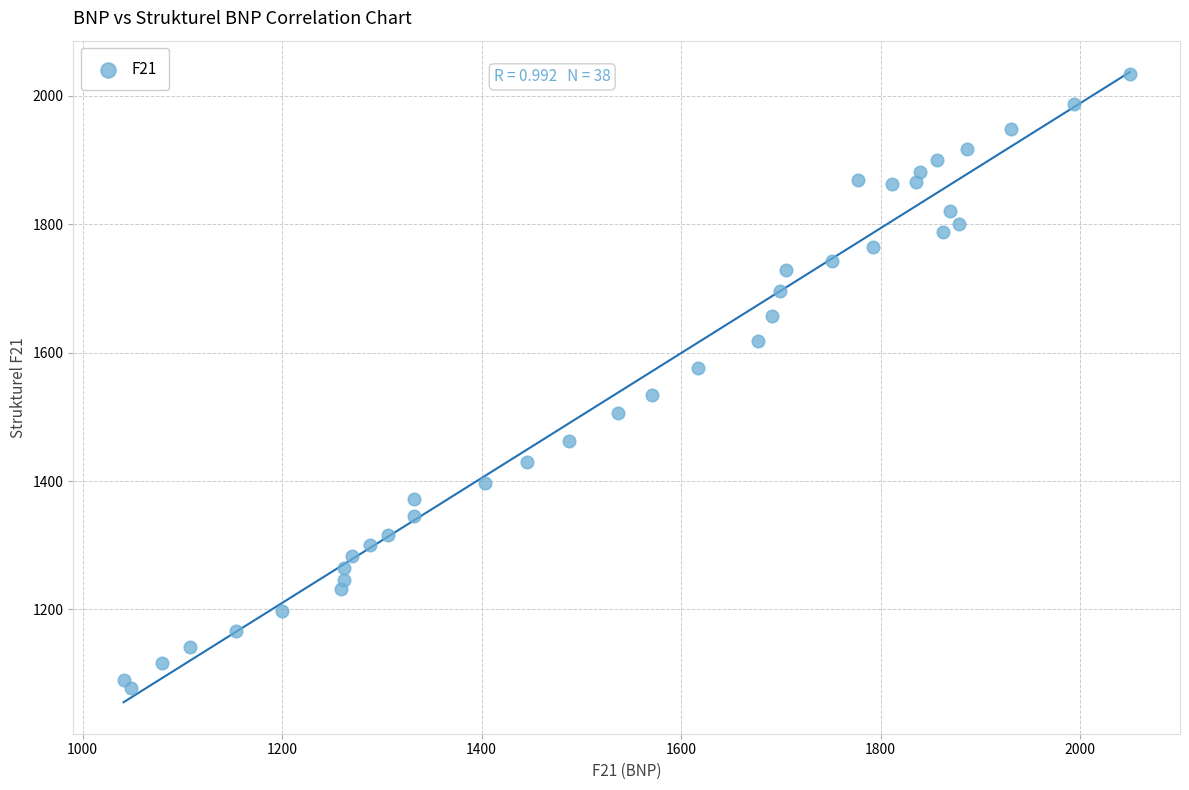

What is the range of X values (max minus min)?

1008.5